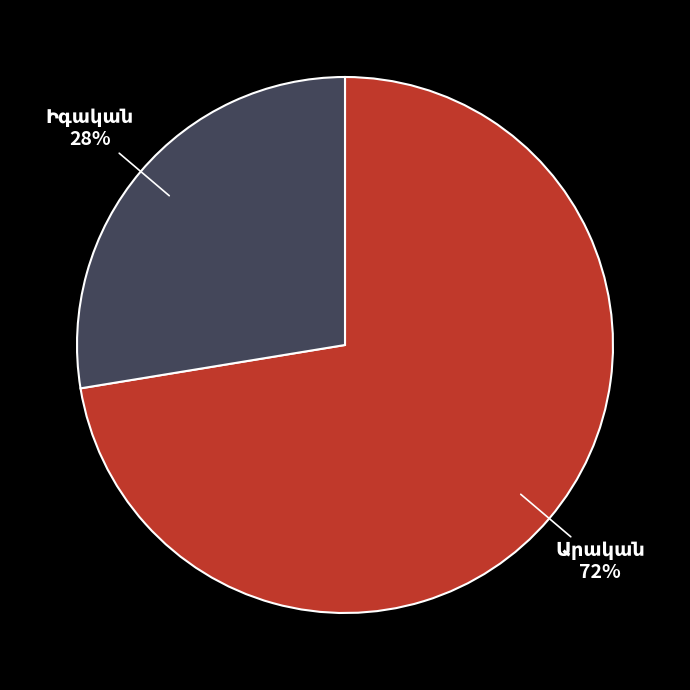

To the nearest percent, what is the average slice percentage?

50%